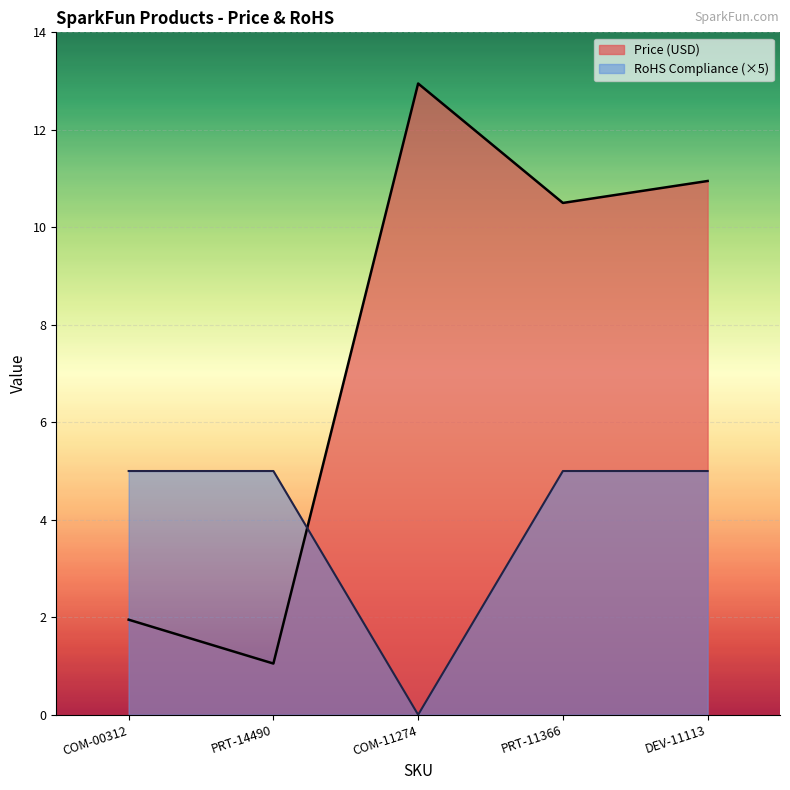

How many data points in Price (USD) are less than 10?

2